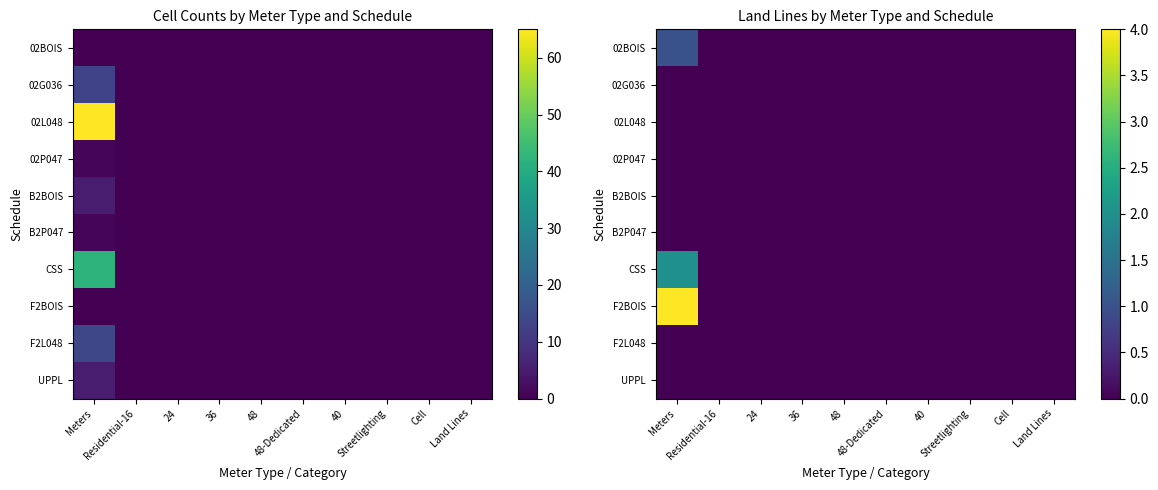

How many data points does each series have?

10